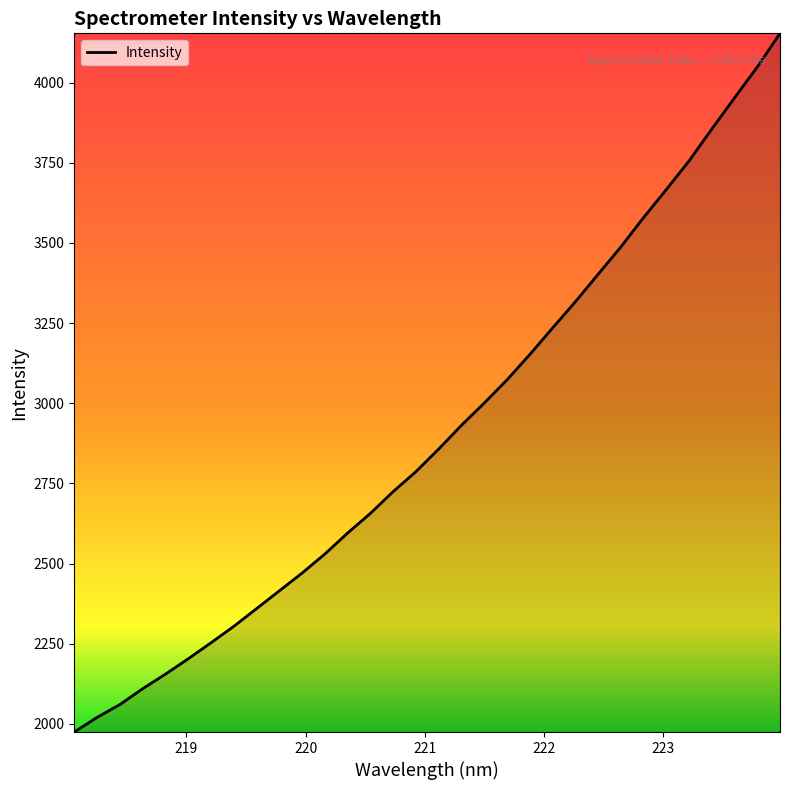

What is the maximum value shown in the chart?

4153.6